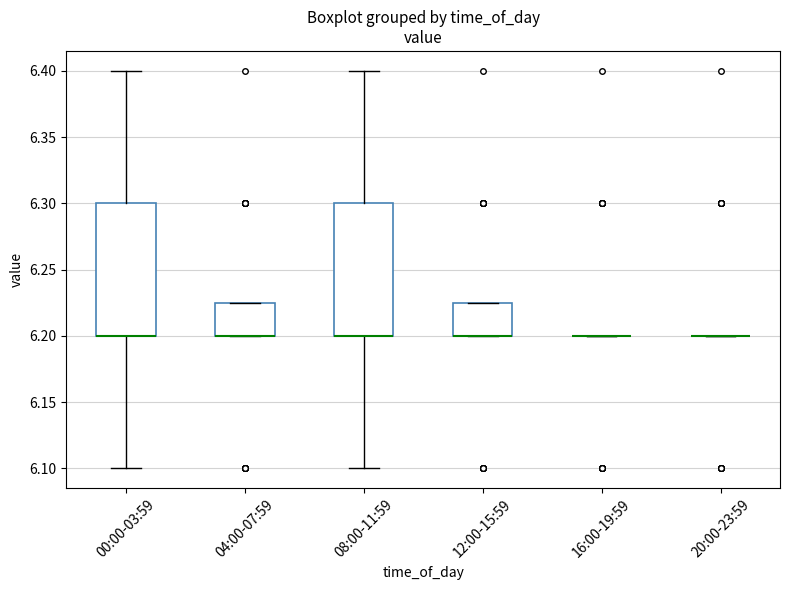

Reading left to right, transcribe this box plot: for each box, give where its median line is, the range the box spans, and where its two whiskers end, as read against the y-axis. The values are not printed on the chart, so give them approximately, as read against the axis.

00:00-03:59: median 6.200 (drawn on the box's lower edge), box 6.200 to 6.300, whiskers 6.100 to 6.400
04:00-07:59: median 6.200 (drawn on the box's lower edge), box 6.200 to 6.225, whiskers 6.200 to 6.225
08:00-11:59: median 6.200 (drawn on the box's lower edge), box 6.200 to 6.300, whiskers 6.100 to 6.400
12:00-15:59: median 6.200 (drawn on the box's lower edge), box 6.200 to 6.225, whiskers 6.200 to 6.225
16:00-19:59: box collapsed to a line at 6.200, whiskers 6.200 to 6.200
20:00-23:59: box collapsed to a line at 6.200, whiskers 6.200 to 6.200